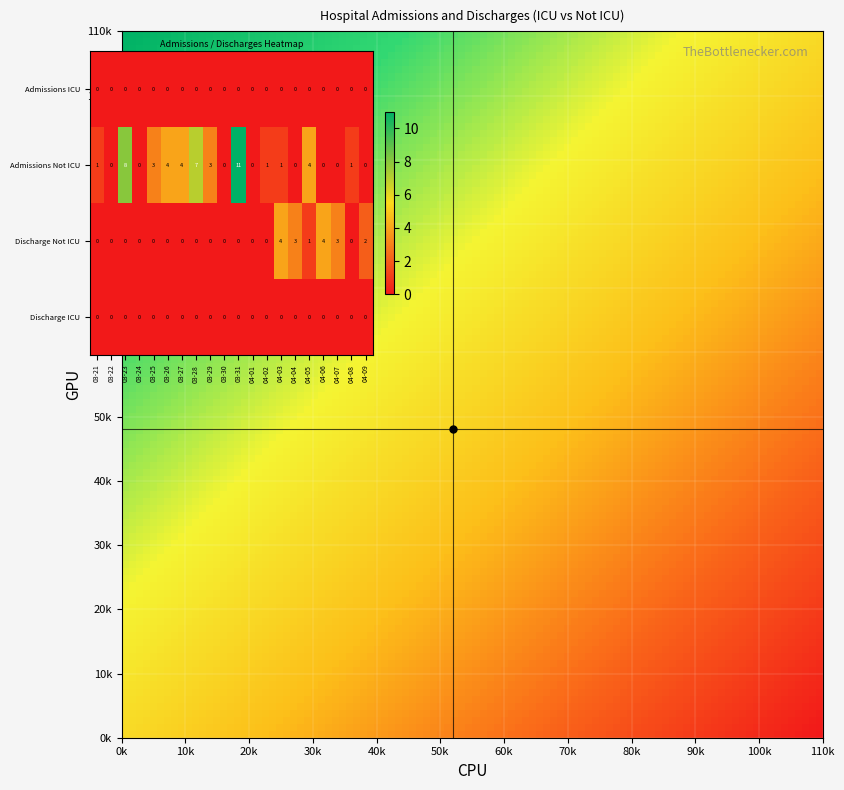

What is the spread (max minus min) of values at 0?

1